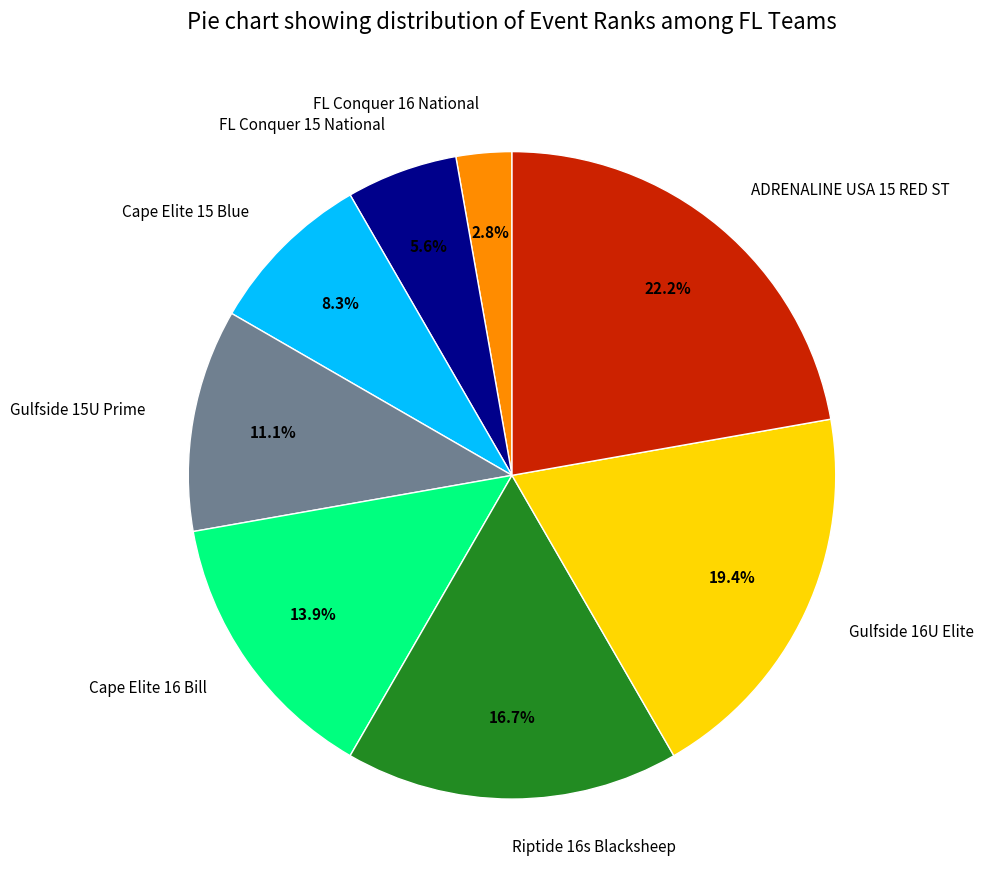

Is FL Conquer 16 National the majority of the pie?

No